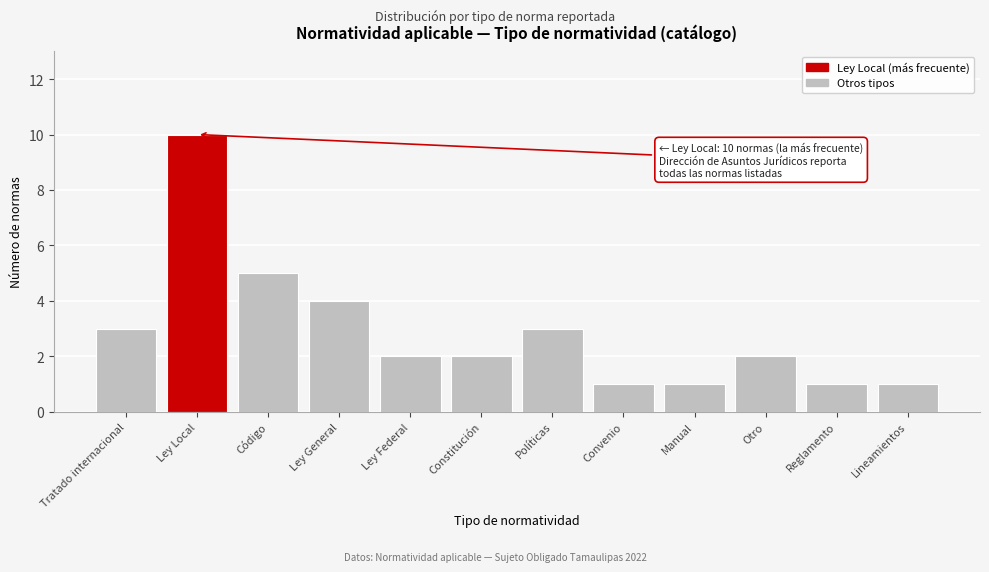

Reading right to left, transcribe all the data shown in this chart.

Lineamientos=1	Reglamento=1	Otro=2	Manual=1	Convenio=1	Políticas=3	Constitución=2	Ley Federal=2	Ley General=4	Código=5	Ley Local=10	Tratado internacional=3